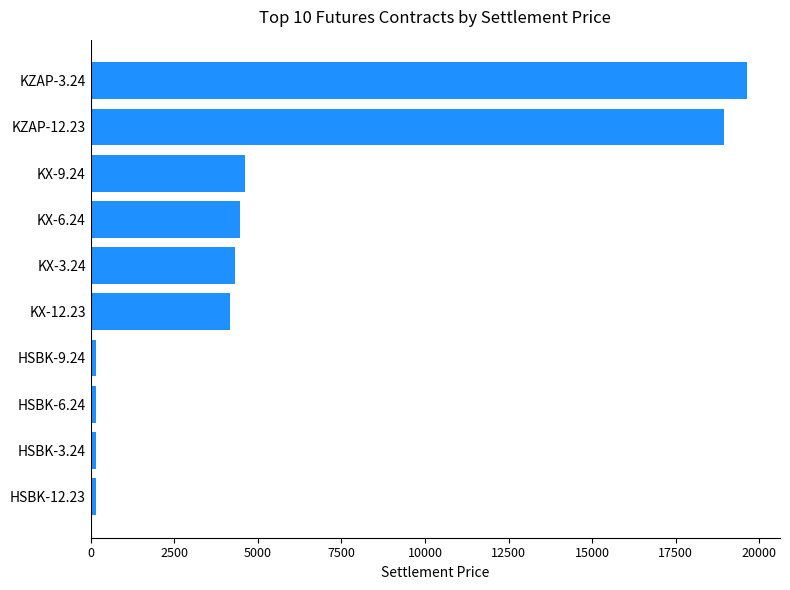

Is it true that the value at KX-12.23 is 4172.5?

True